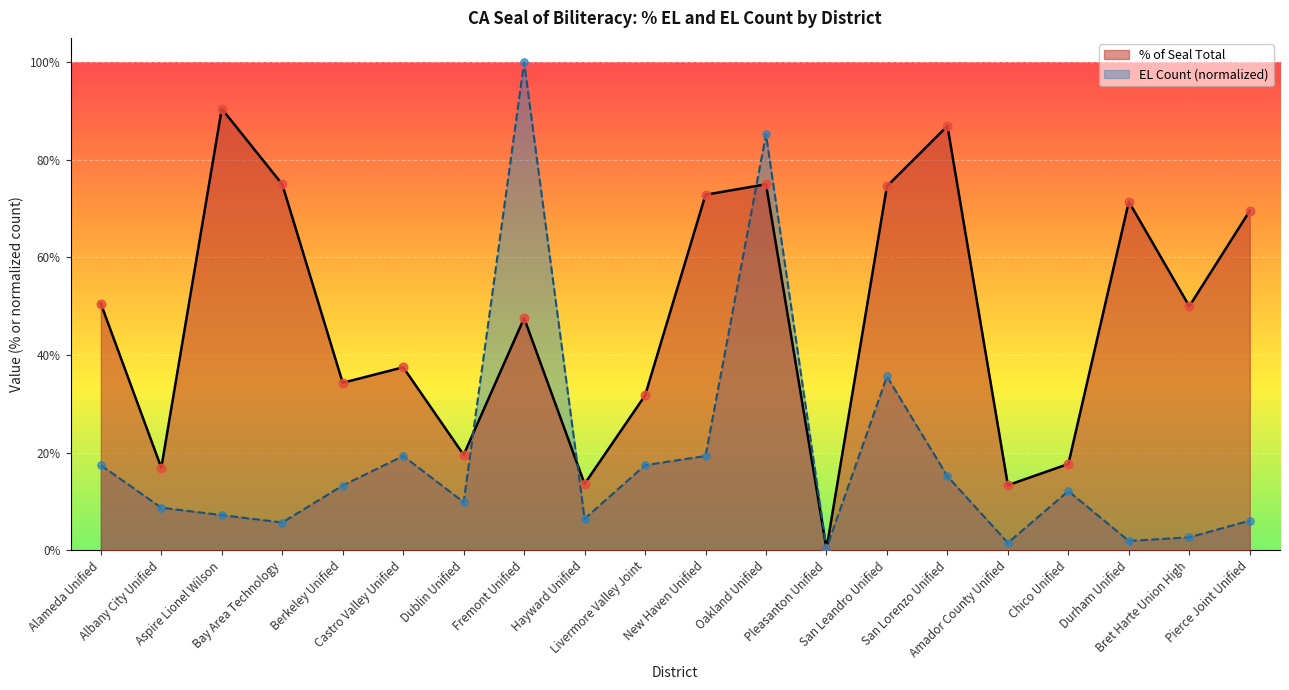

Which series contains the lowest Y value?

% of Seal Total